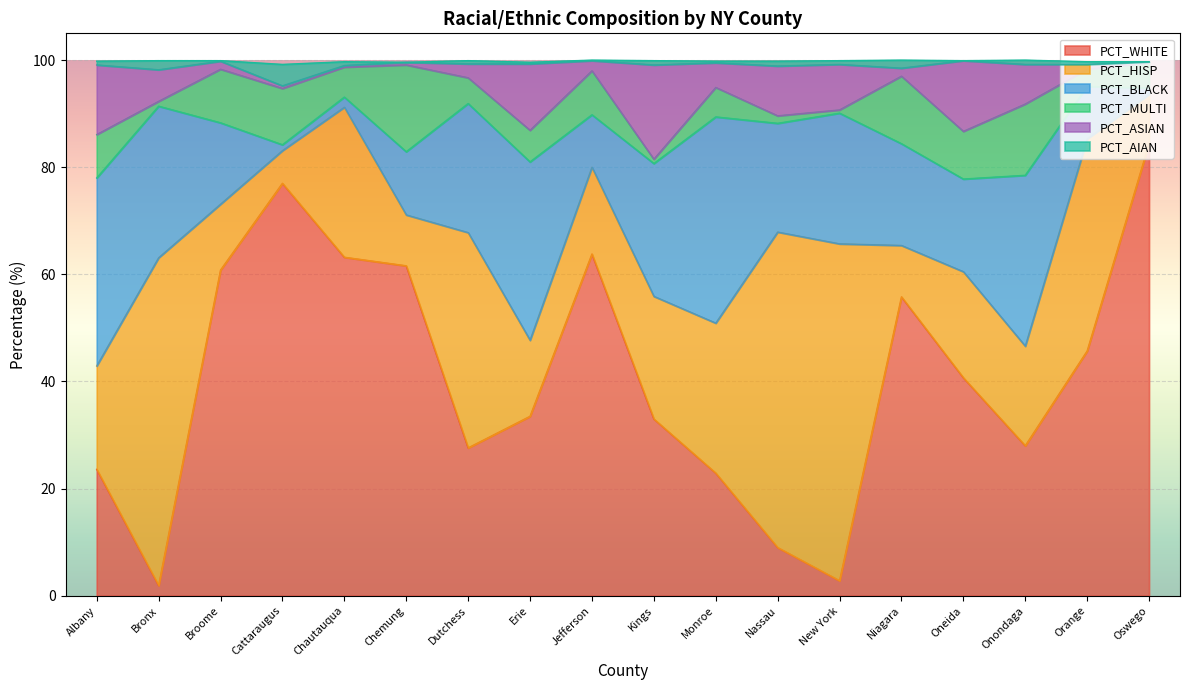

Which series has the largest range (max minus min)?

PCT_WHITE